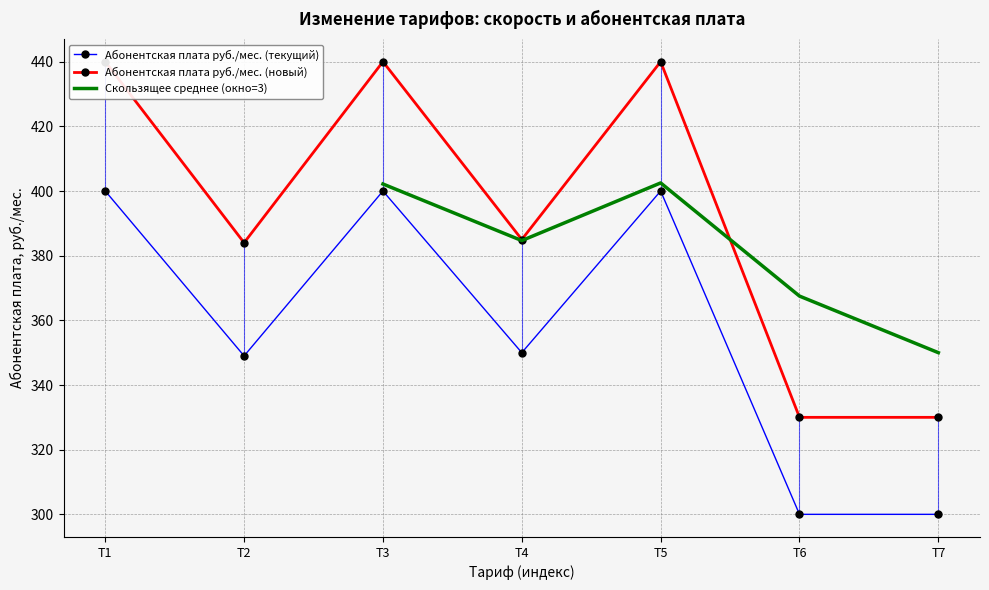

At how many categories does at least one series exceed 397?

3